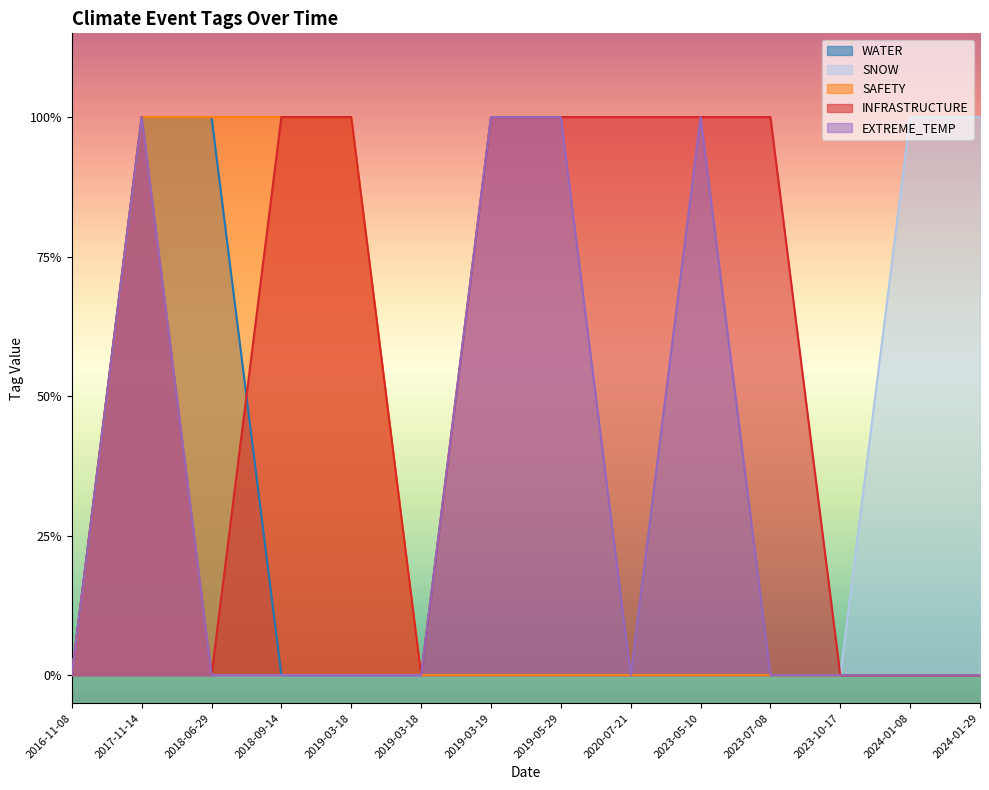

At which category is the sum across all series the highest?

2017-11-14